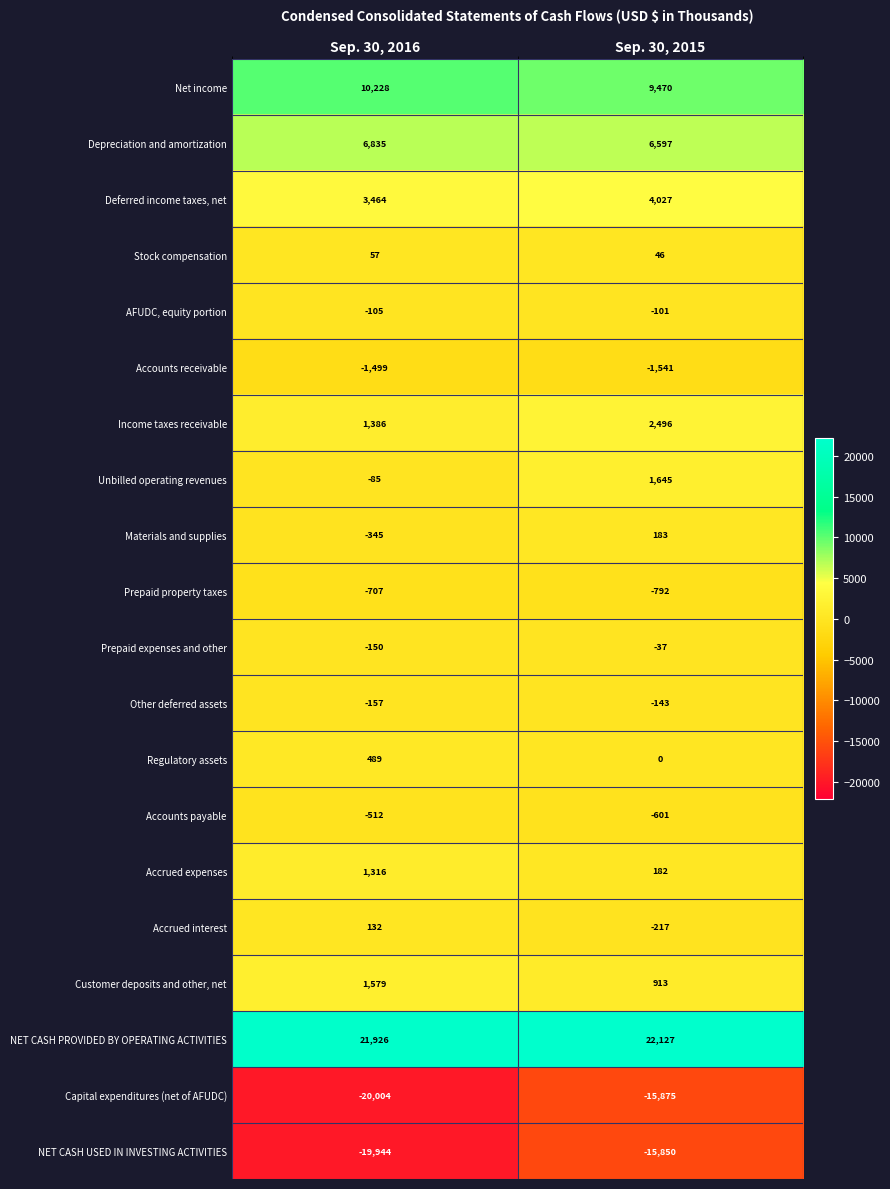

What is the average value of the Customer deposits and other, net series?

1246